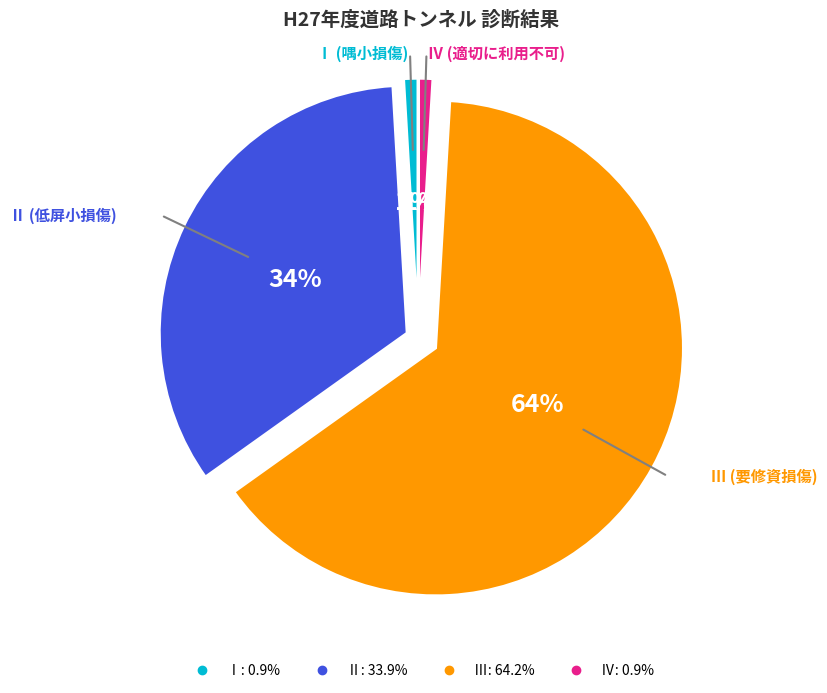

To the nearest percent, what is the difference between the largest and smallest slice percentages?

63%